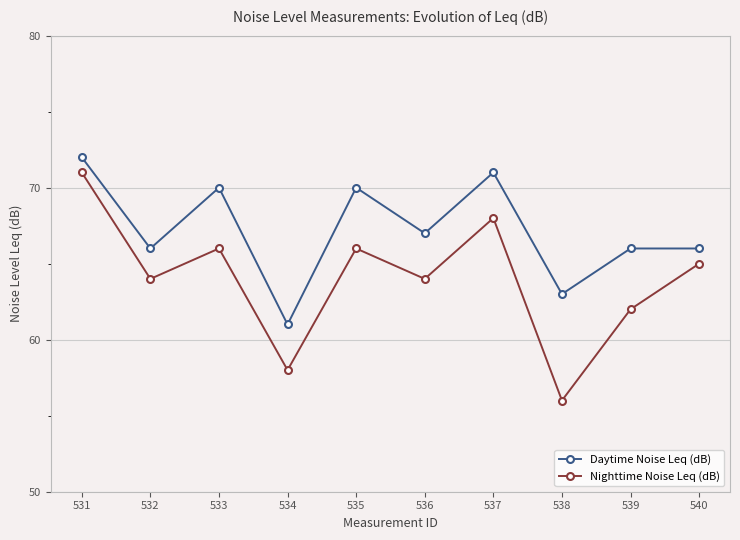

Where is the first local minimum for Nighttime Noise Leq (dB)?

532